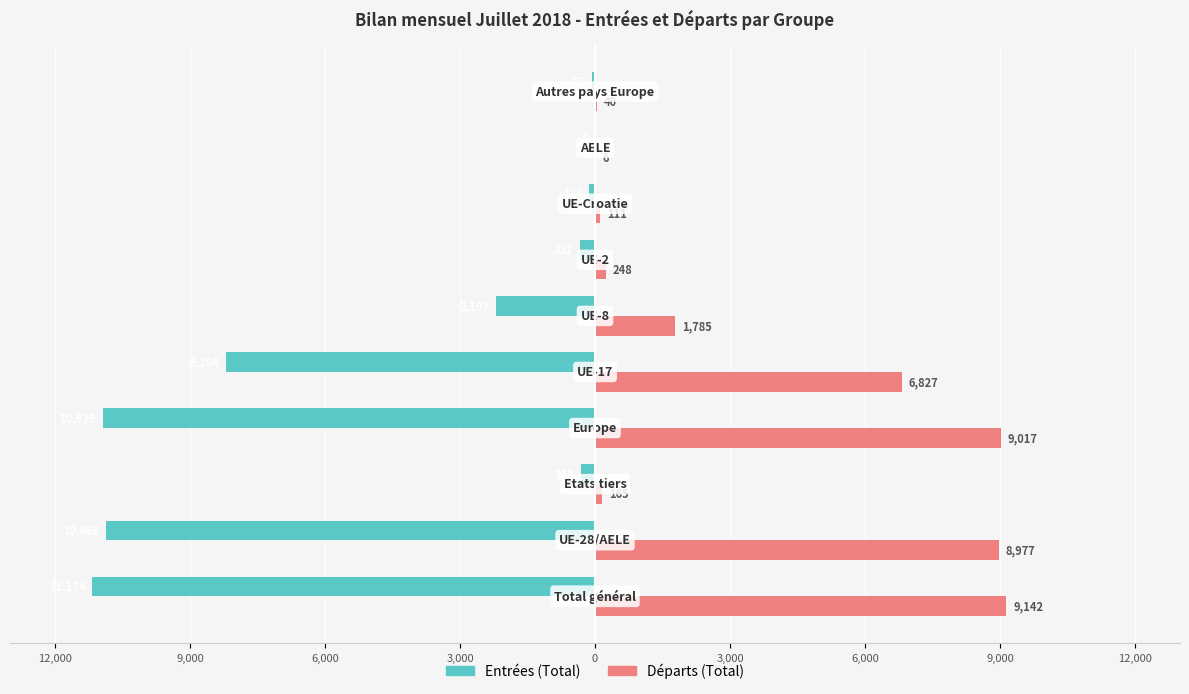

What are all the series names shown in the legend?

Entrées (Total), Départs (Total)